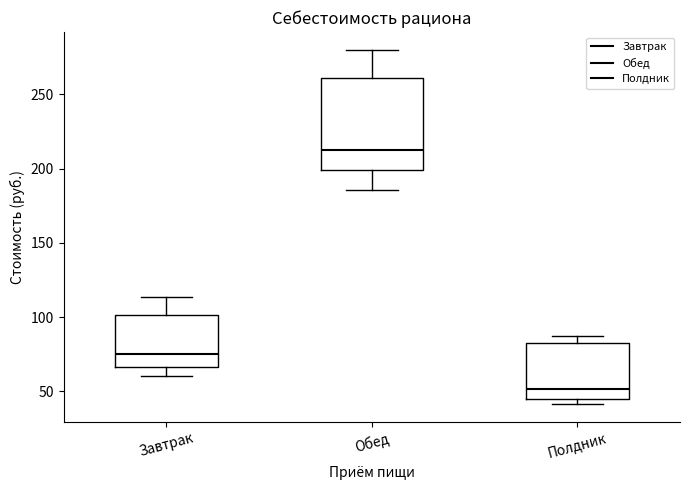

Comparing the boxes themselves (not the whiskers), which one is the tallest?

Обед